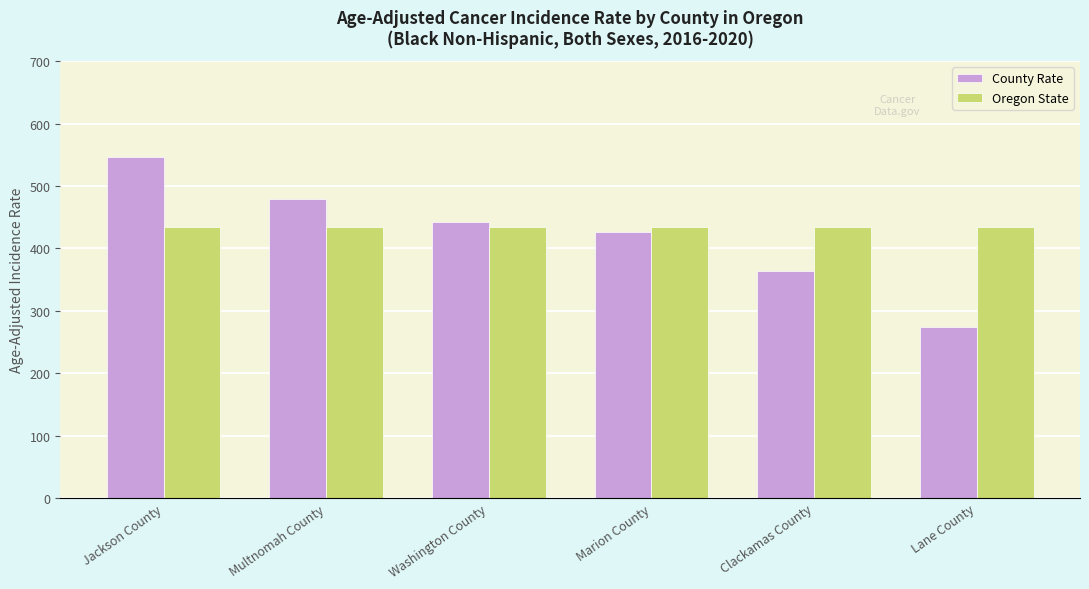

How many groups of bars are there?

6